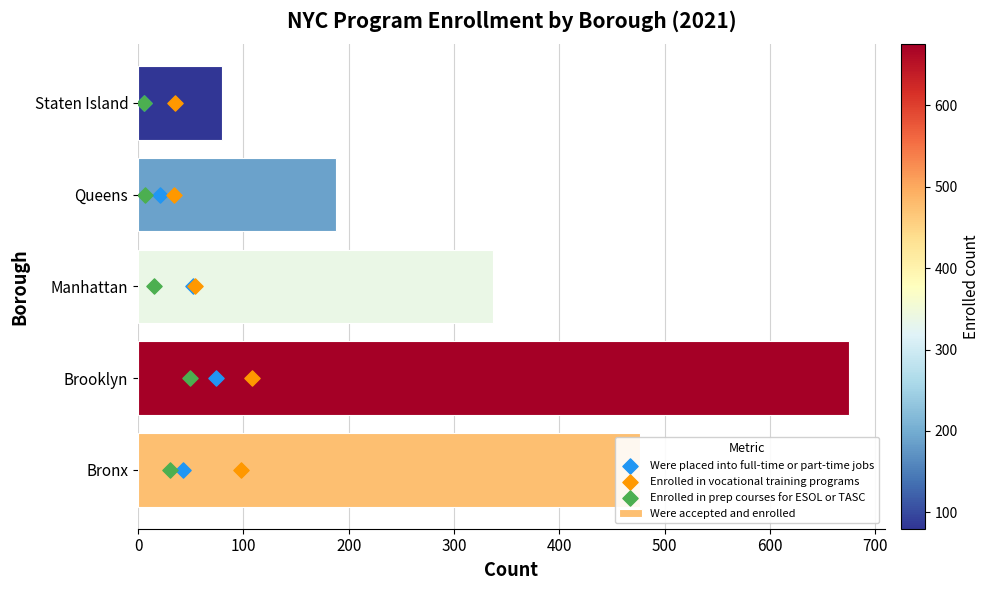

Which series contains the lowest Y value?

Were placed into full-time or part-time jobs